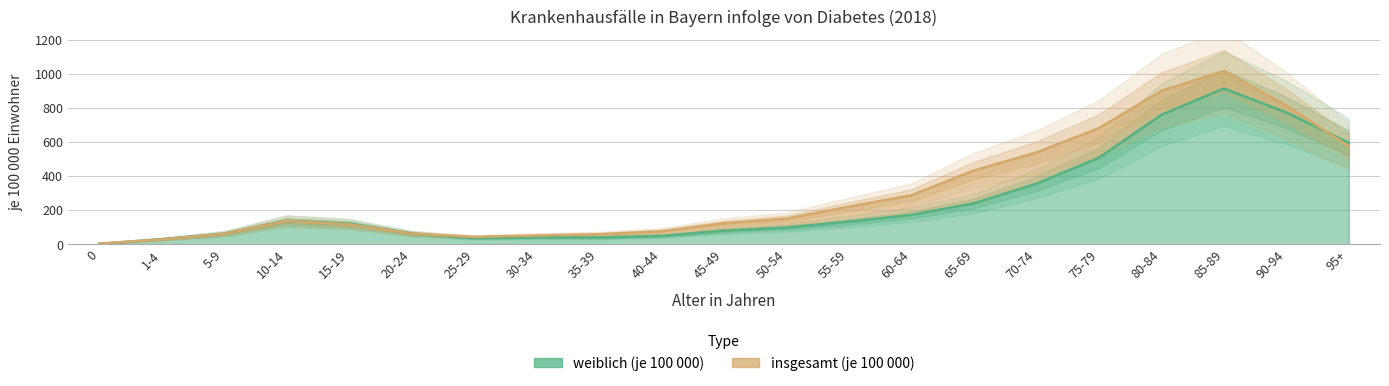

How many series are shown in this chart?

2